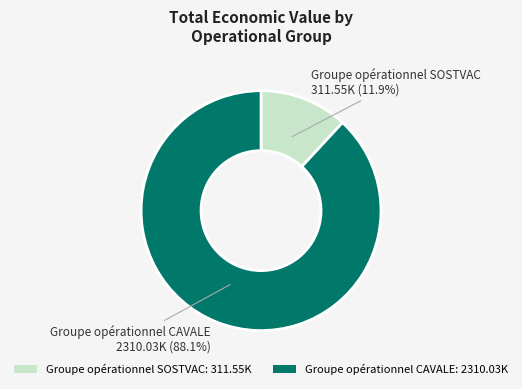

To the nearest percent, what is the combined percentage of Groupe opérationnel CAVALE and Groupe opérationnel SOSTVAC?

100%